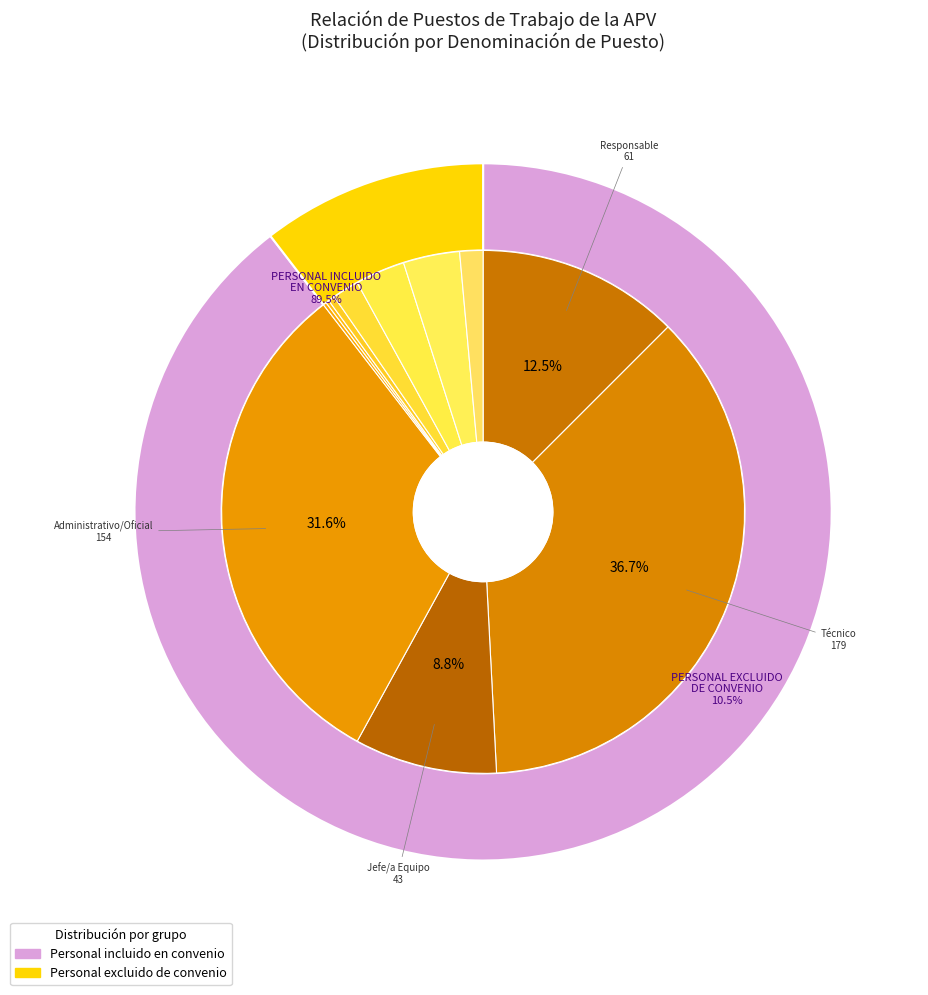

Rank the categories by value from lowest to highest.

Presidente, Director, Subdirector/a, Jefe/a Unidad, Jefe/a Área, Jefe/a Departamento, Jefe/a División, Jefe/a Equipo, Responsable, Administrativo/Oficial, Técnico